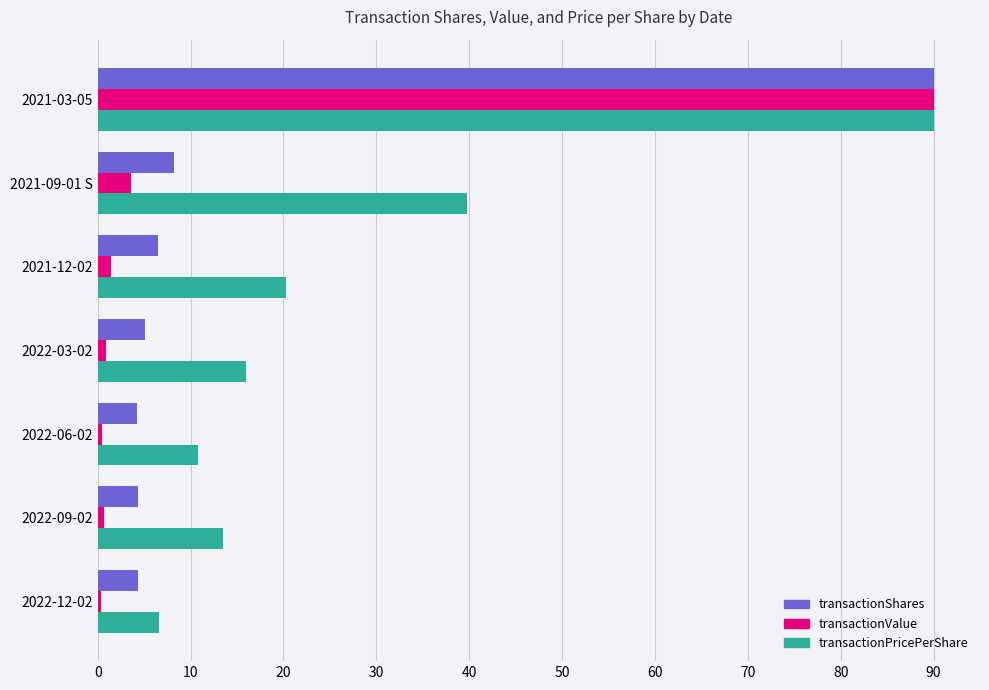

Rank the series at 2021-12-02 from lowest to highest value.

transactionValue, transactionShares, transactionPricePerShare